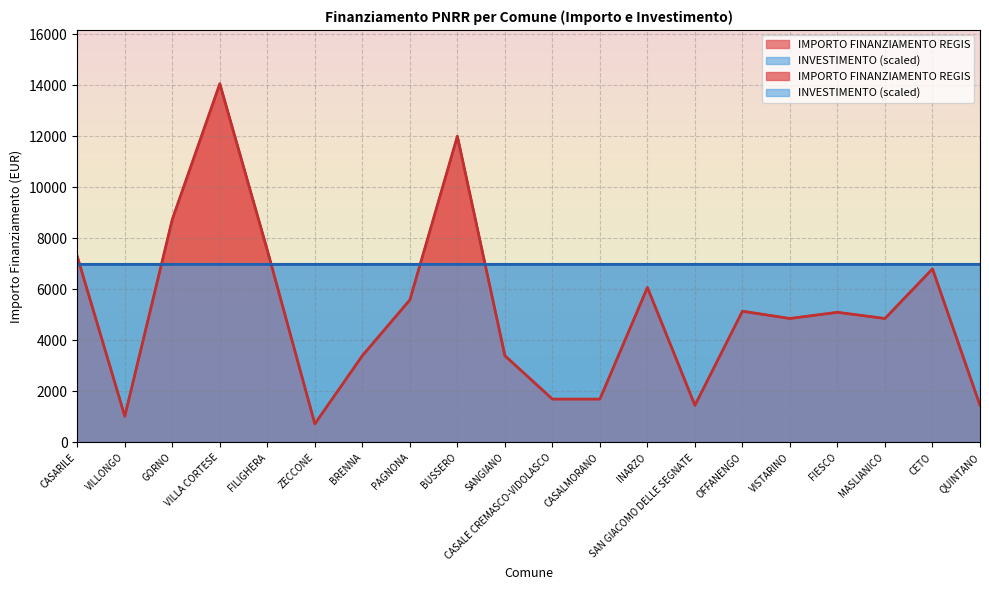

What value does the data have at PAGNONA, to the nearest 10?

5590